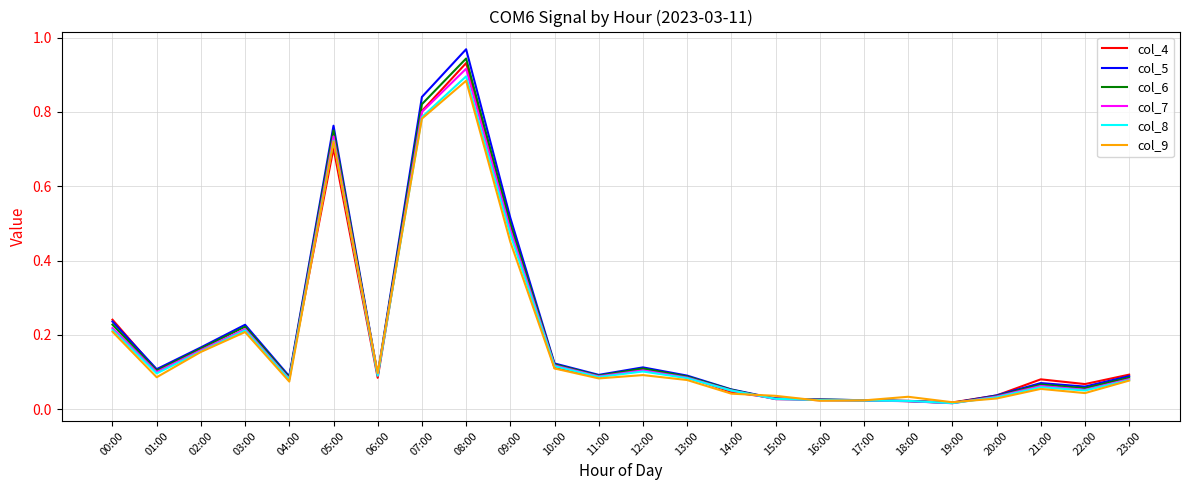

What position from the left is 02:00?

3